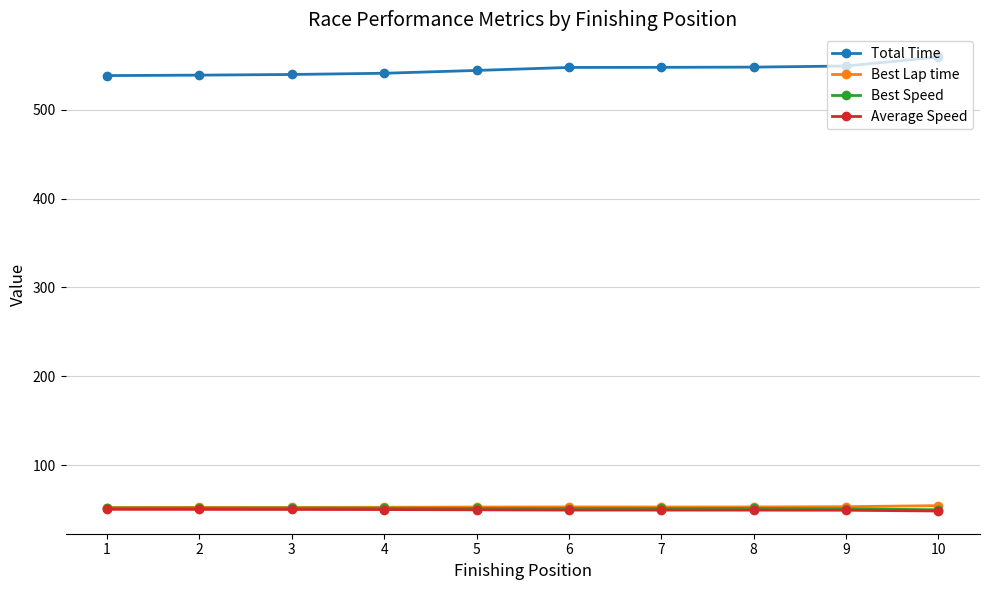

Which series has the largest range (max minus min)?

Total Time